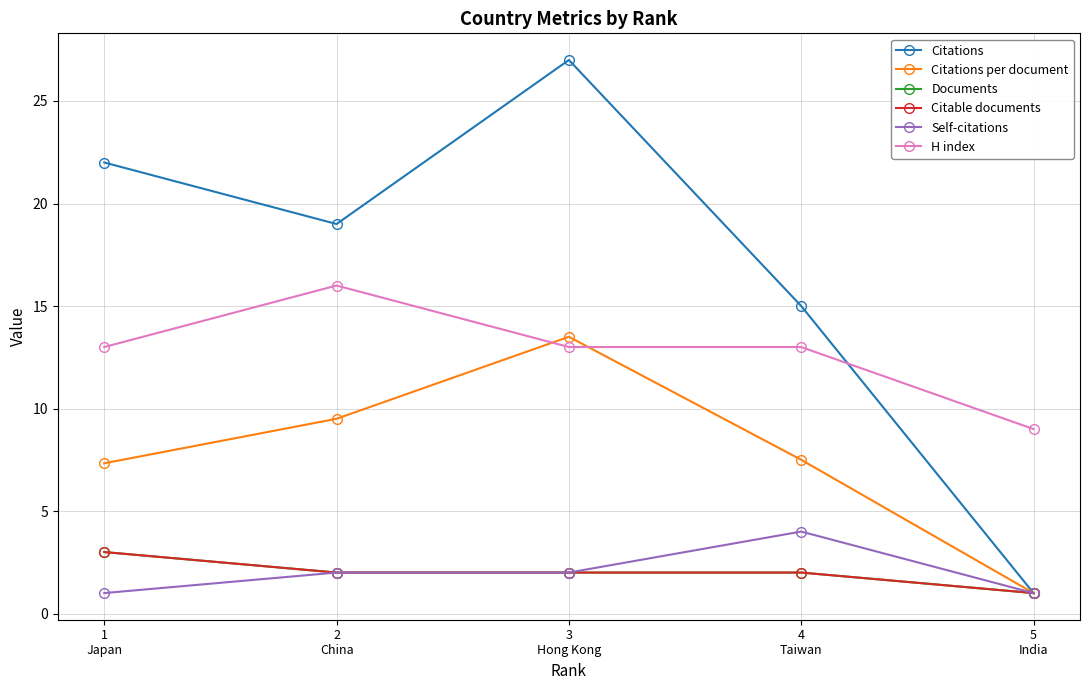

True or false: Citations per document and Self-citations cross at least once.

False